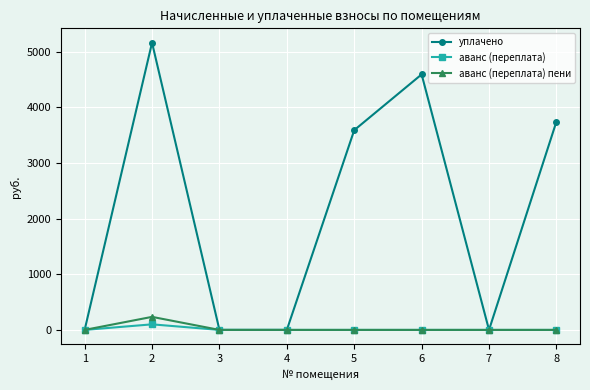

Is the value of аванс (переплата) at 8 greater than the value of уплачено at 2?

No